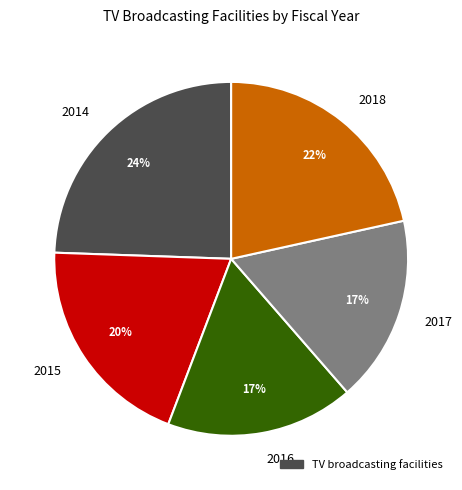

Rank the categories by value from highest to lowest.

2014, 2018, 2015, 2016, 2017